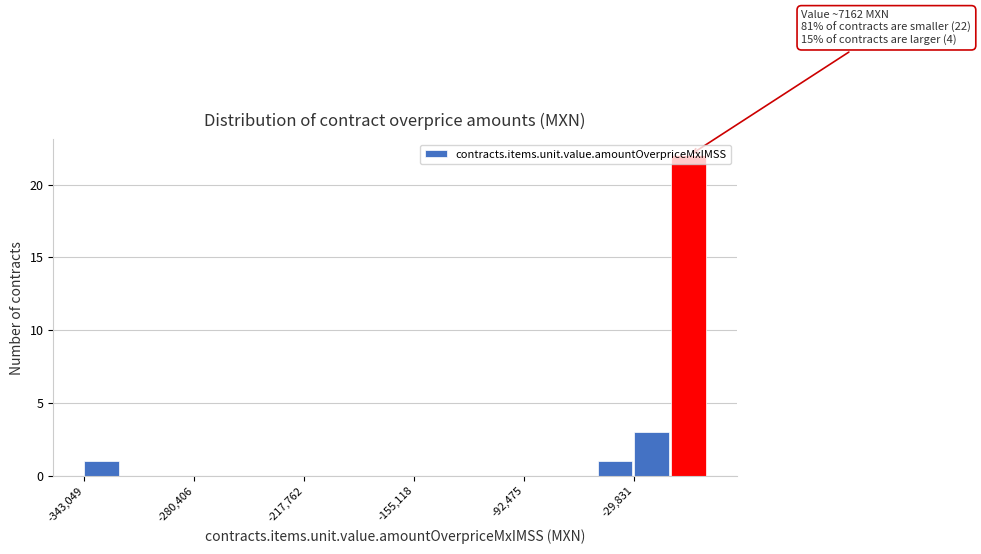

Around what value on the x-axis is the tallest bar? Give the approximate position of its centre, as read against the axis.

0